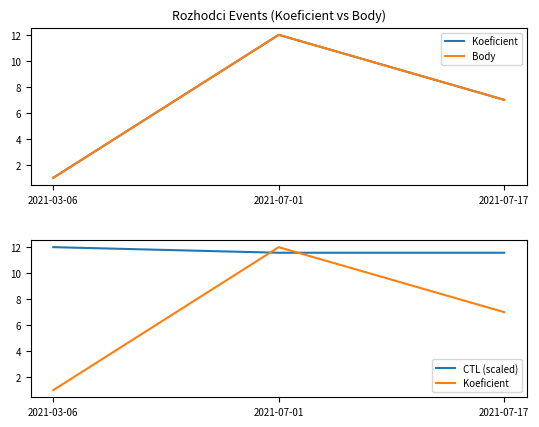

Rank the categories by CTL (scaled) value from highest to lowest.

2021-03-06, 2021-07-01, 2021-07-17